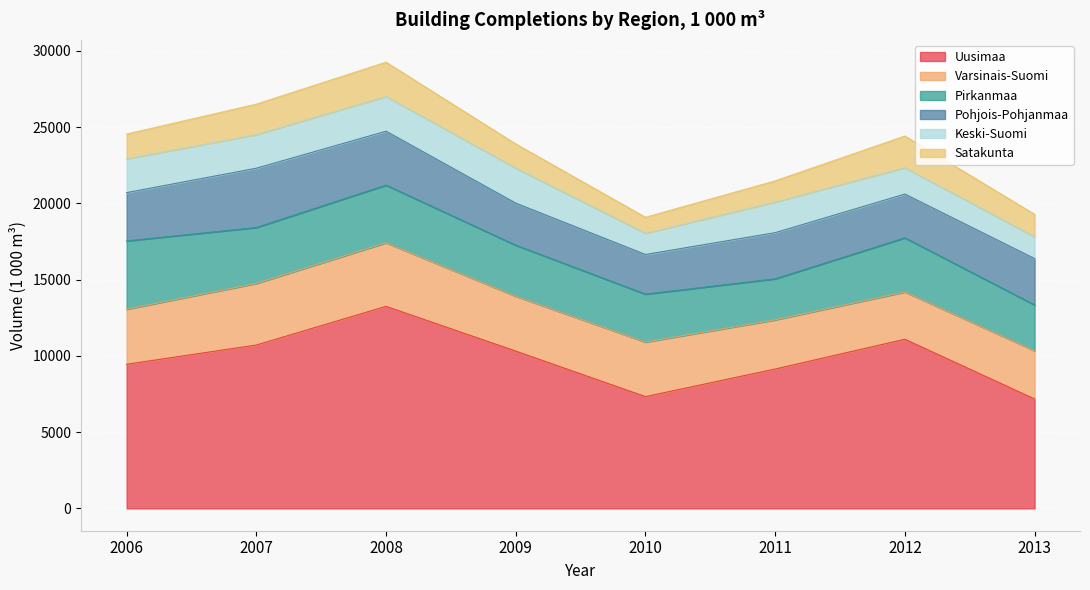

Does the chart display data point markers on the line(s)?

No